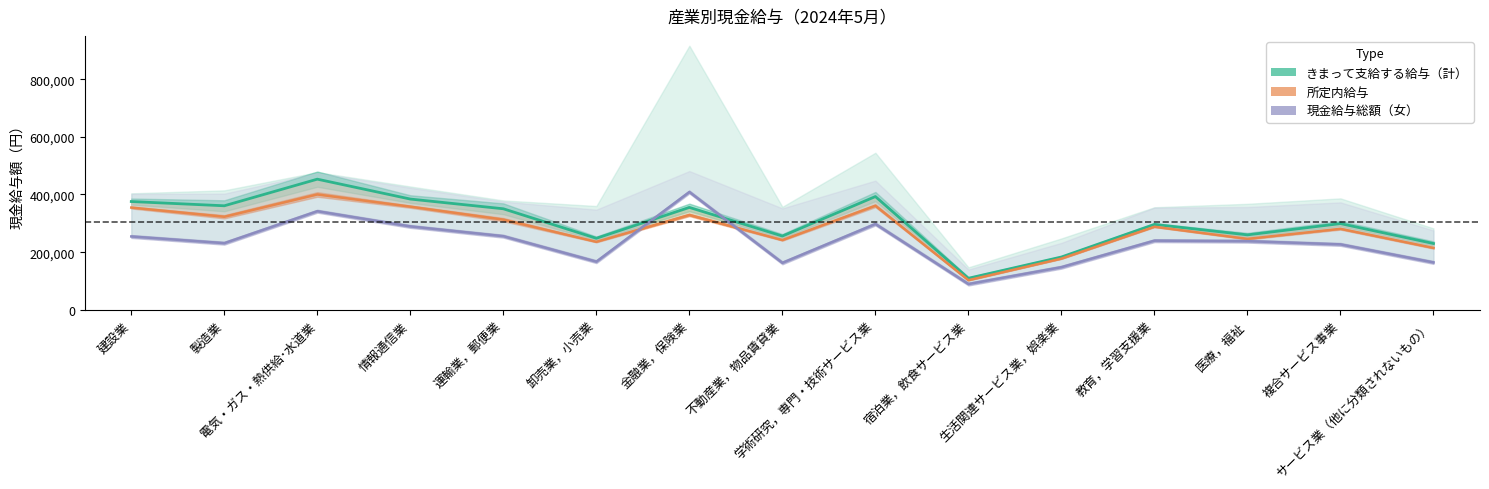

What is the label of the 13th point from the left?

医療，福祉